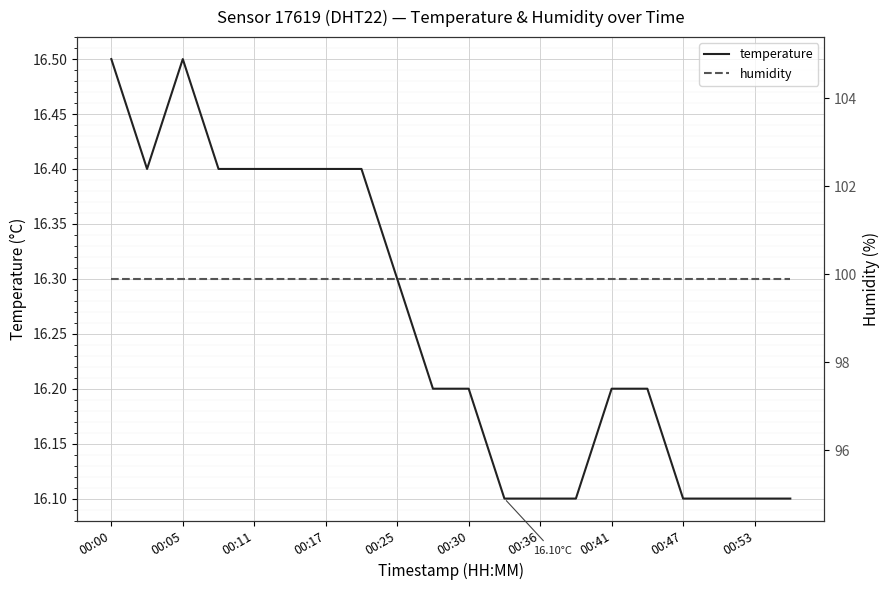

True or false: humidity and temperature intersect in this chart.

False